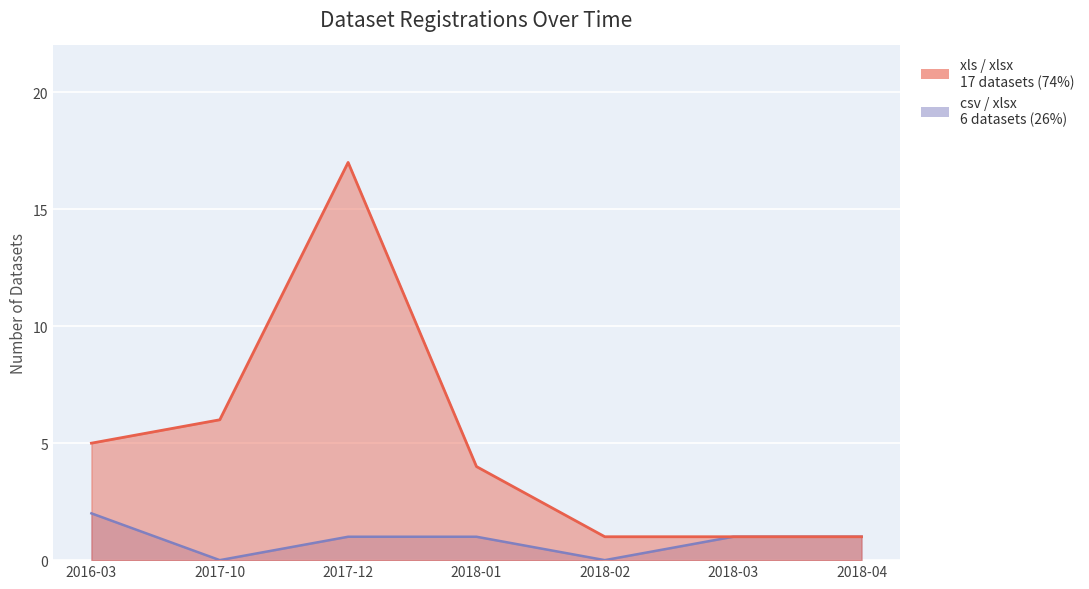

How many distinct data groups are displayed?

2